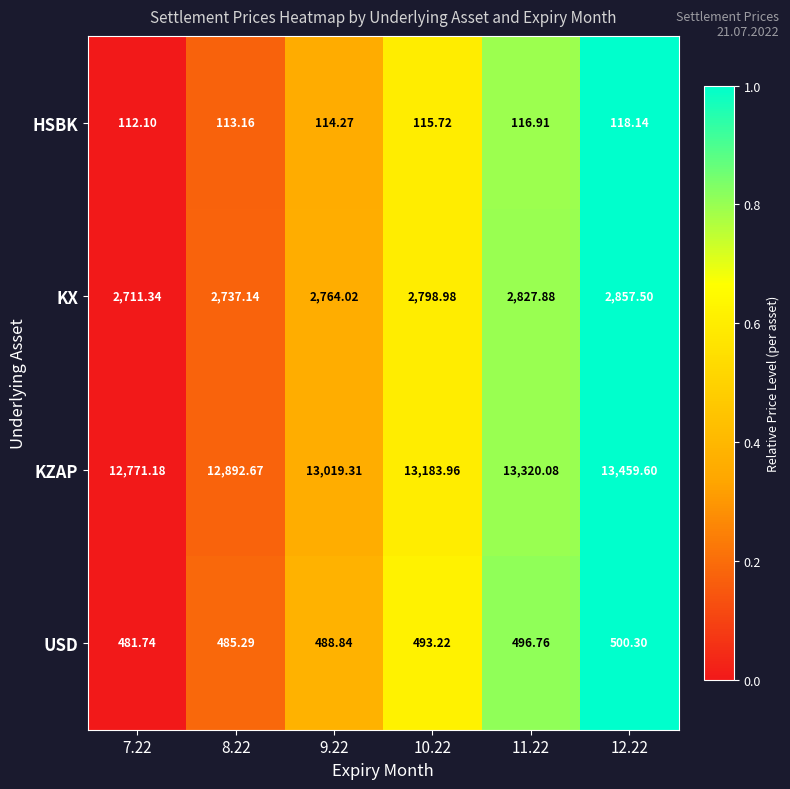

At 9.22, list the series in order from smallest to largest.

HSBK, USD, KX, KZAP